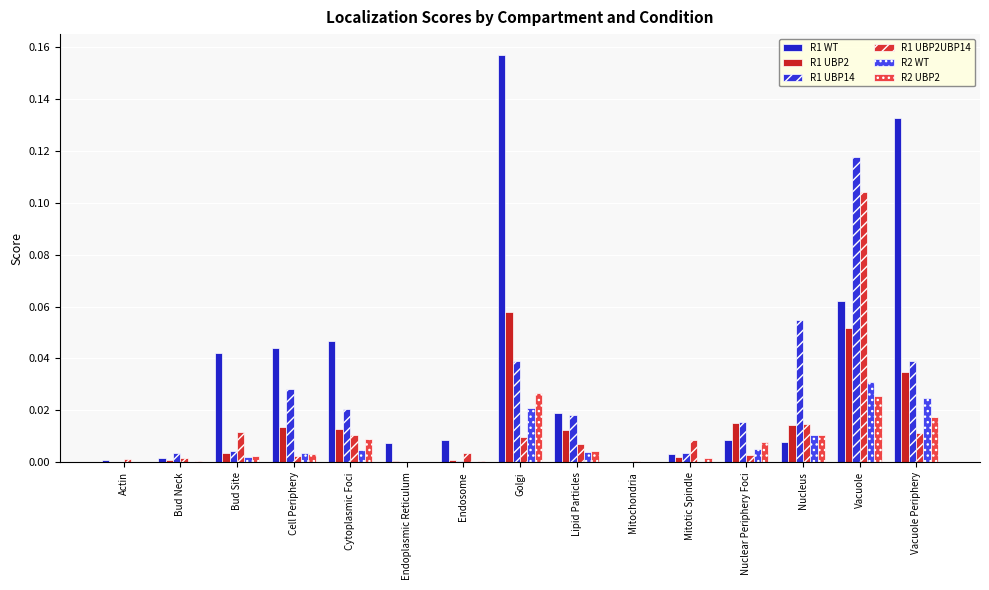

Does the chart contain stacked bars?

No